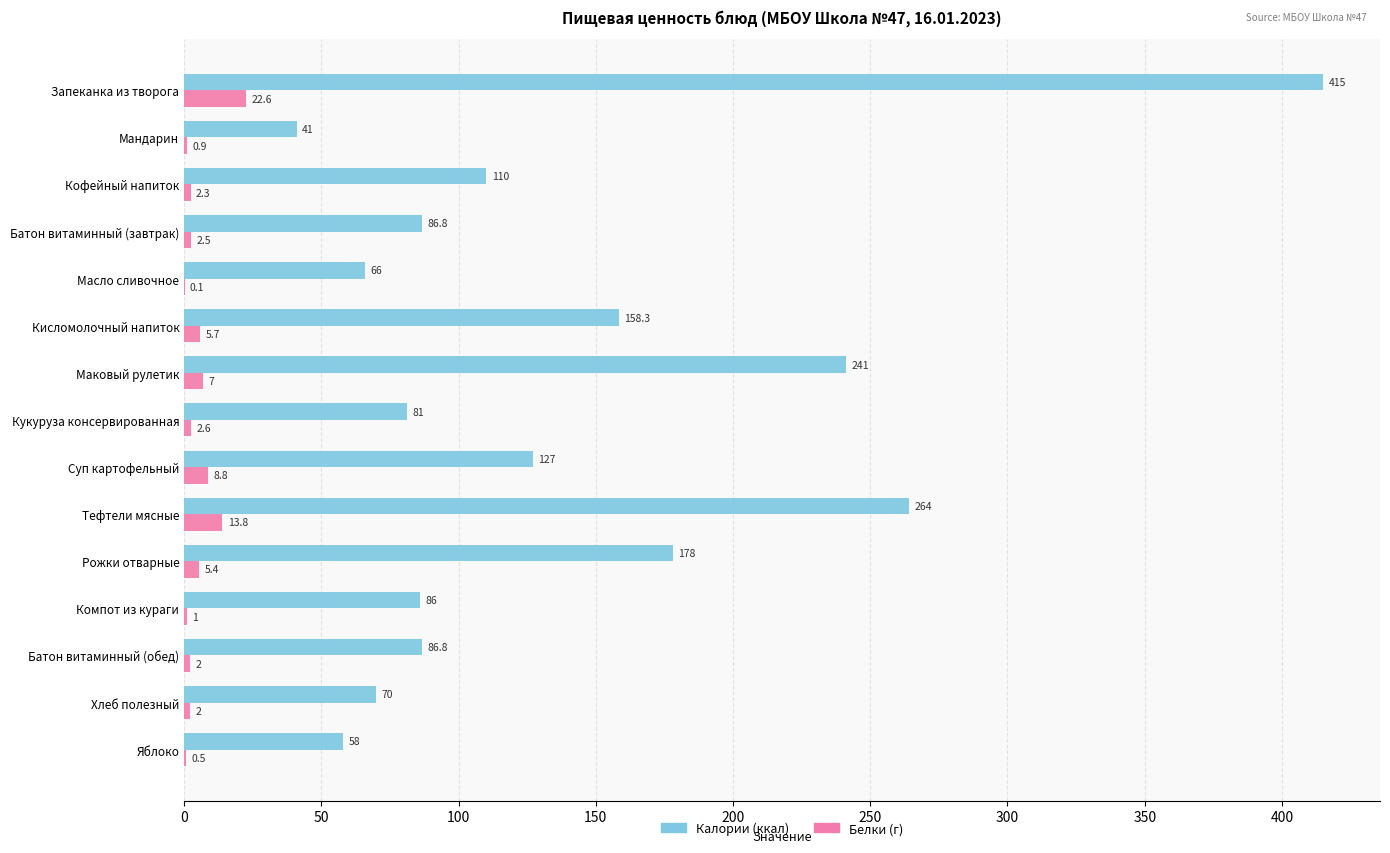

The value of Белки (г) at Яблоко is 0.5. True or false?

True